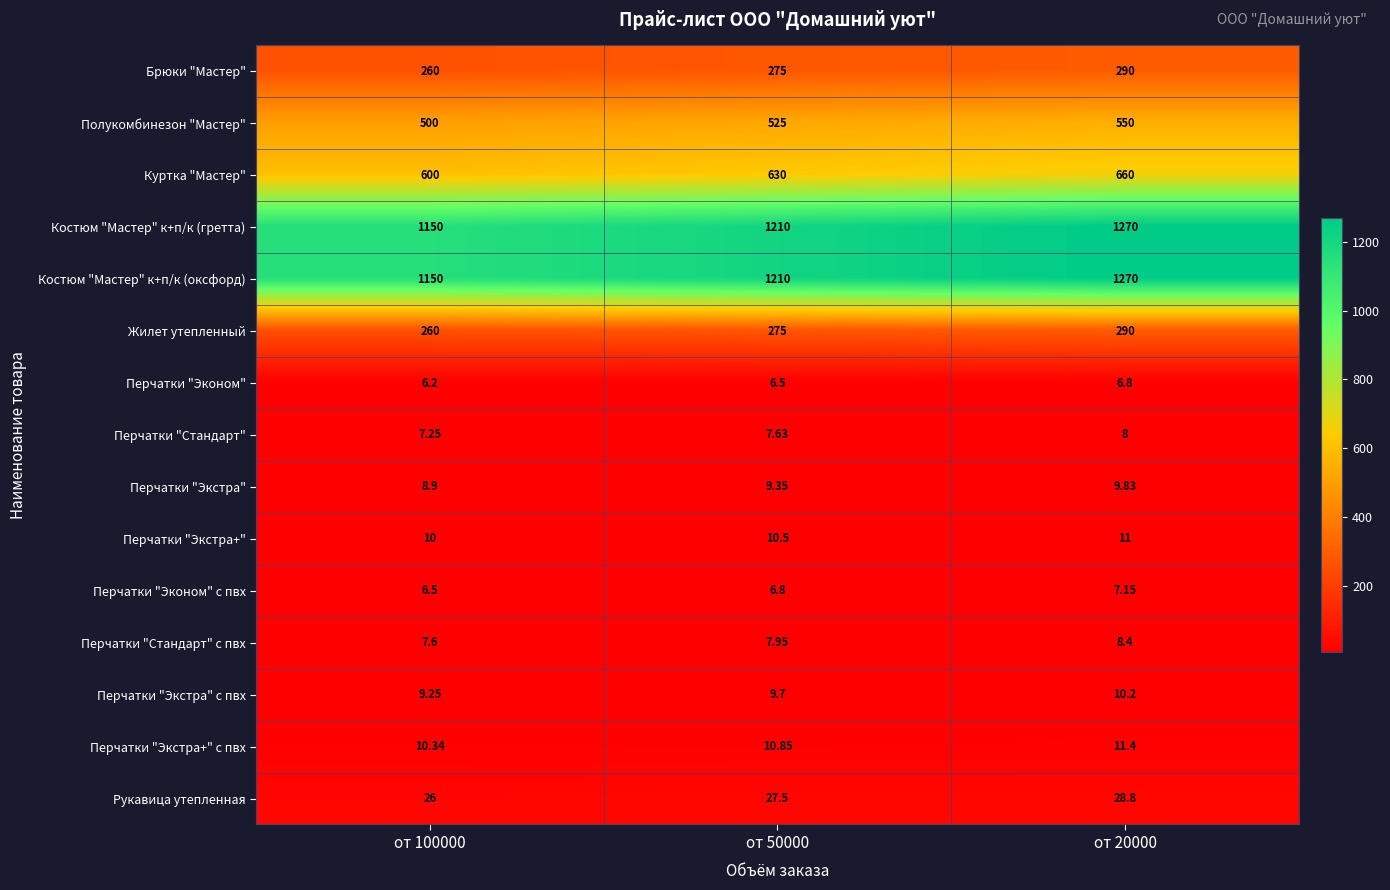

Is the value of Перчатки "Экстра" at от 100000 greater than the value of Перчатки "Стандарт" с пвх at от 100000?

Yes